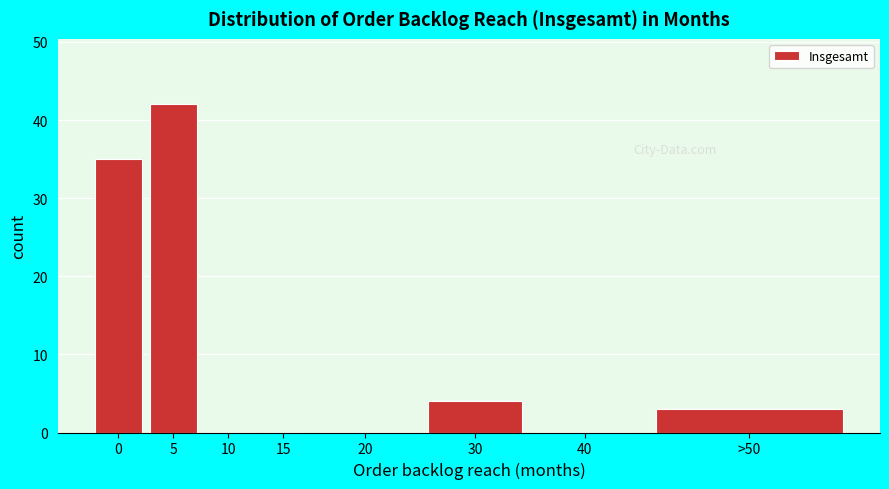

Reading left to right, extract all data points from this chart.

0=35	5=42	10=0	15=0	20=0	30=4	40=0	>50=3